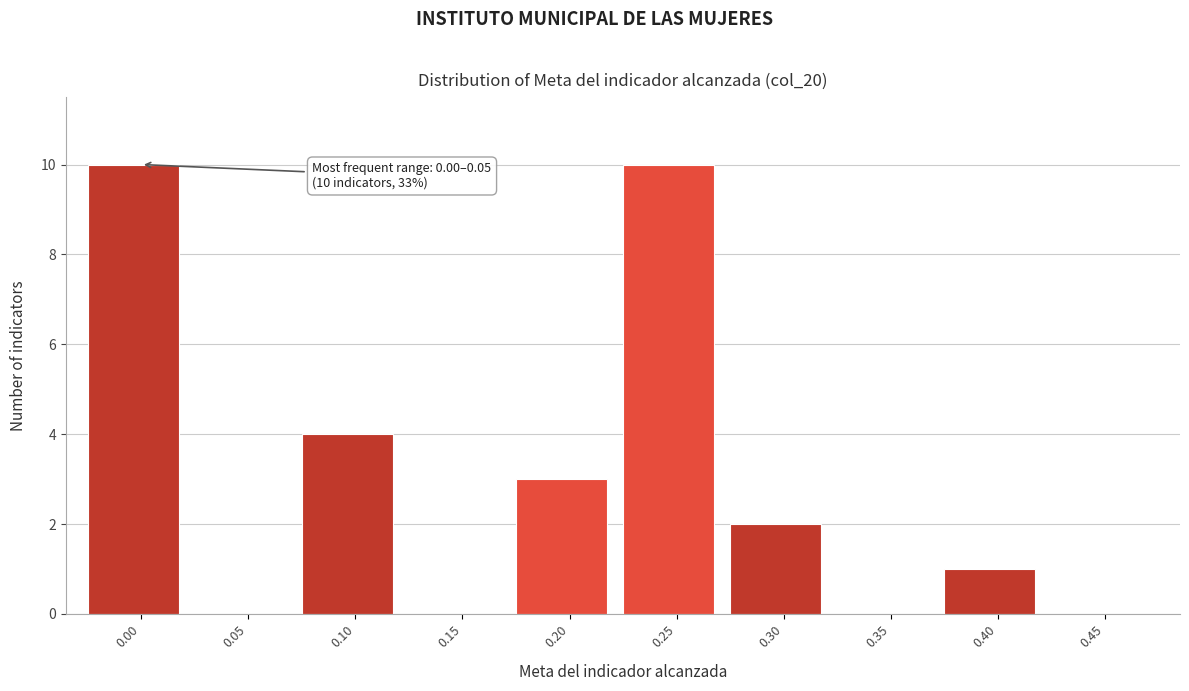

Reading right to left, list all the values displayed in this chart.

0.45=0	0.40=1	0.35=0	0.30=2	0.25=10	0.20=3	0.15=0	0.10=4	0.05=0	0.00=10